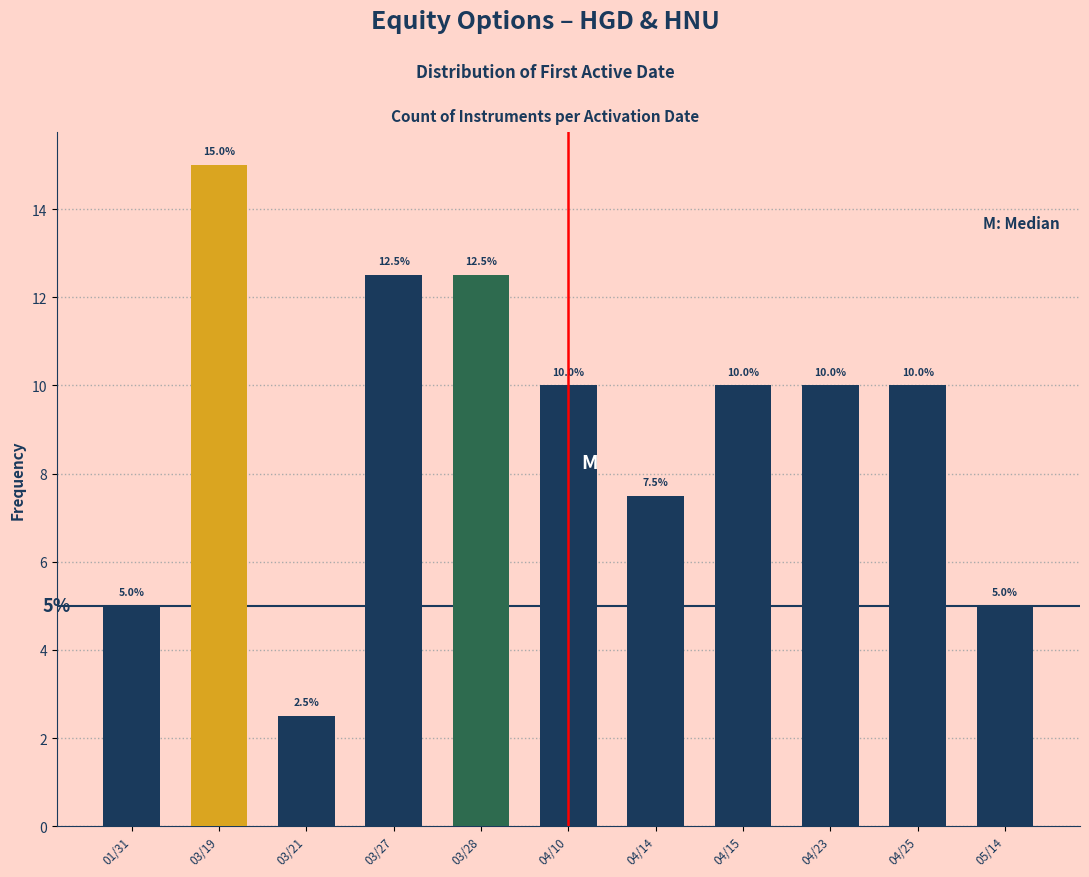

Reading right to left, what are all the values shown in this chart?

5.0	10.0	10.0	10.0	7.5	10.0	12.5	12.5	2.5	15.0	5.0